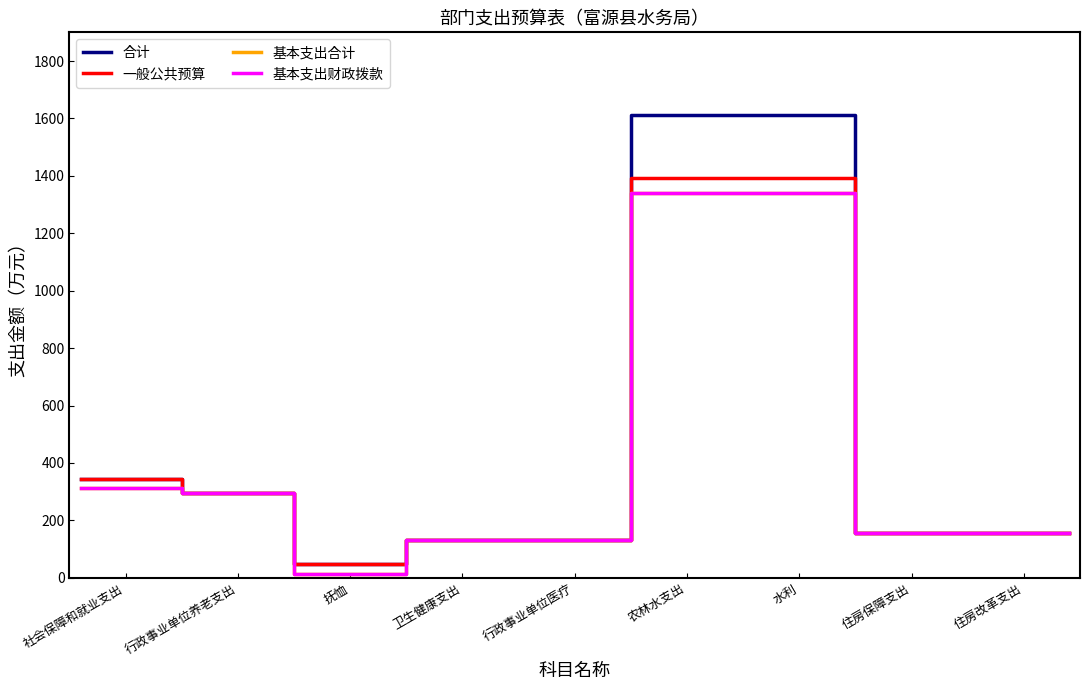

Is this an area chart (filled region under the line)?

No